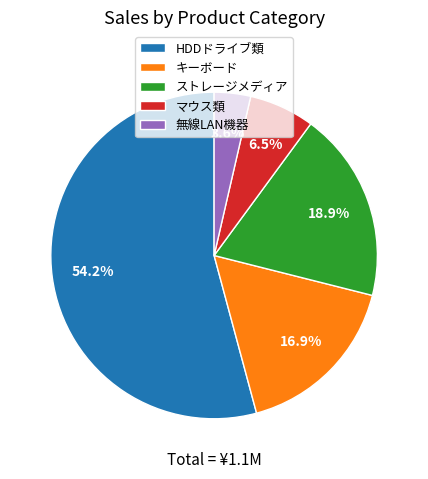

Approximately how many times larger is the value at マウス類 compared to ストレージメディア?

0.3